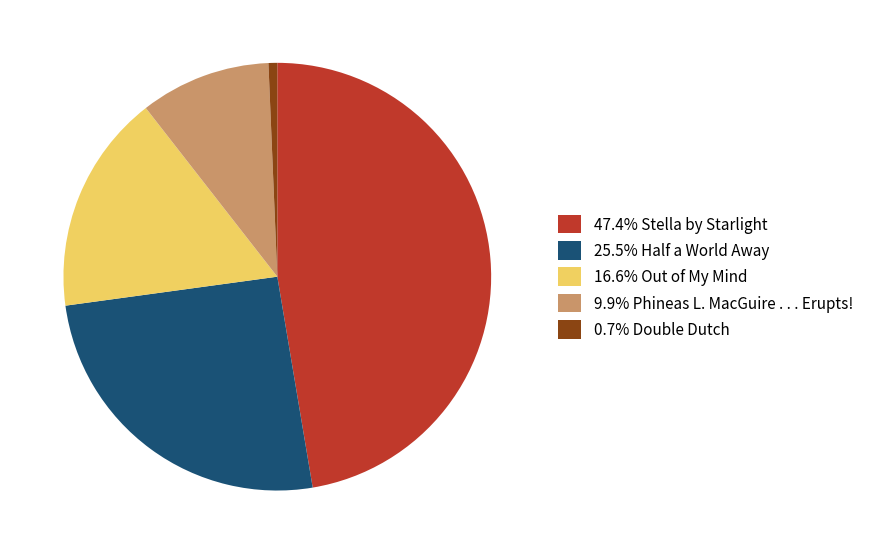

Is the sum of 9.9% Phineas L. MacGuire . . . Erupts! and 25.5% Half a World Away greater than half?

No